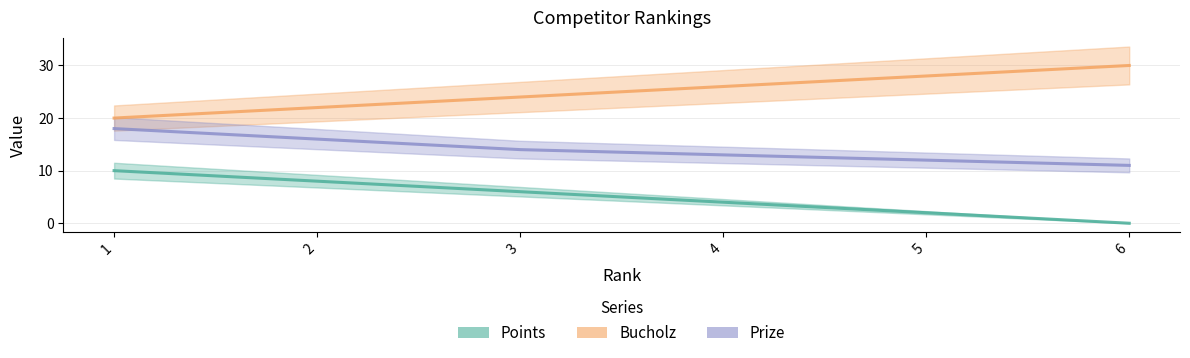

True or false: Bucholz and Points intersect in this chart.

False